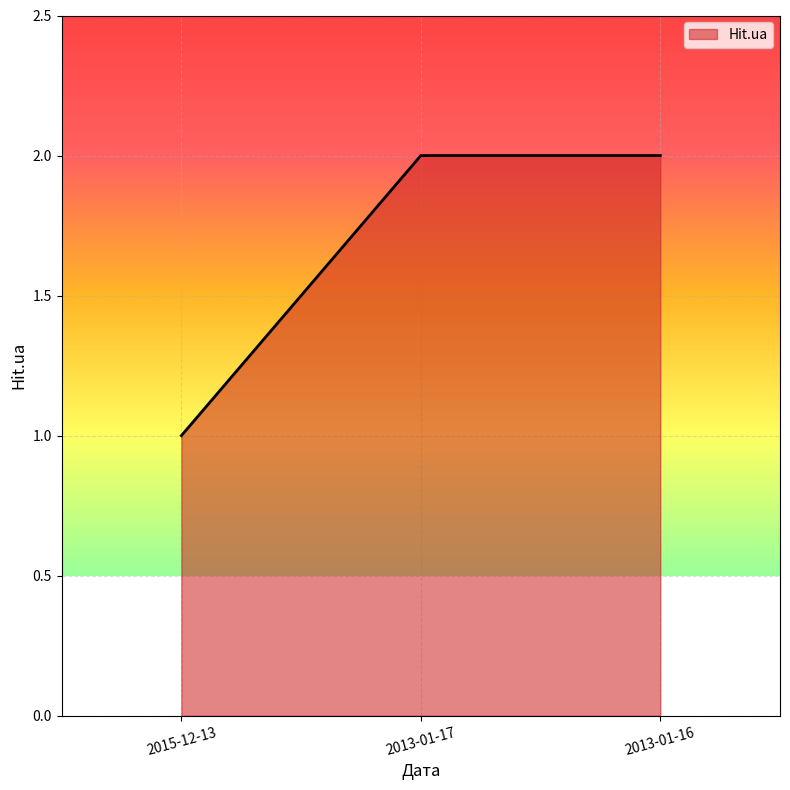

What is the change in value from 2015-12-13 to 2013-01-17?

+1